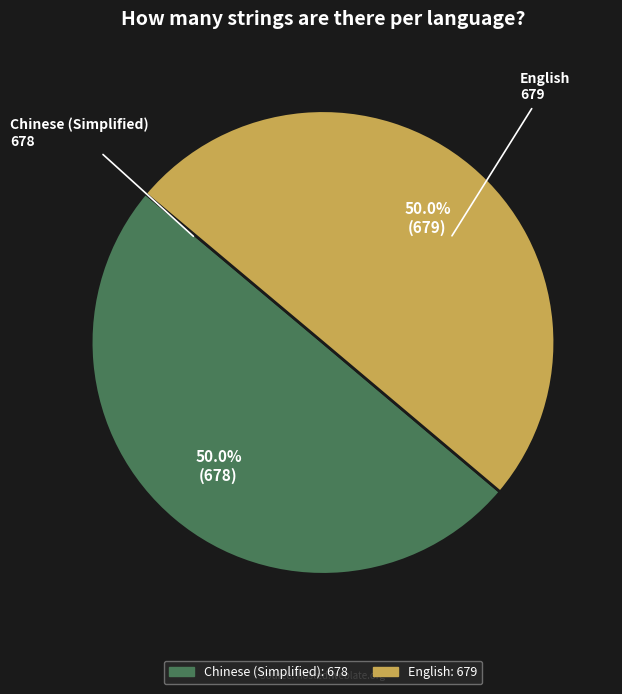

To the nearest percent, what portion does Chinese (Simplified) represent?

50%